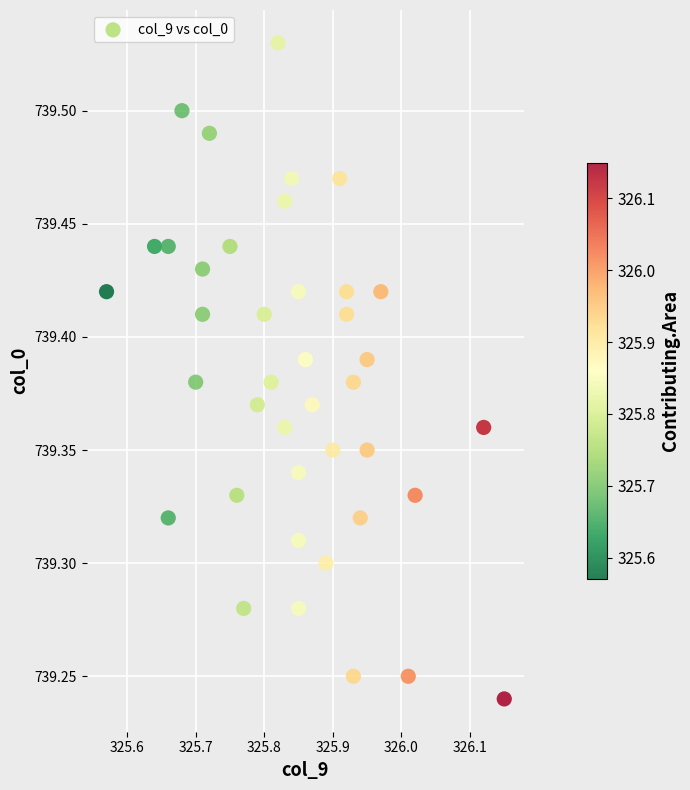

What is the range of X values (max minus min)?

0.6